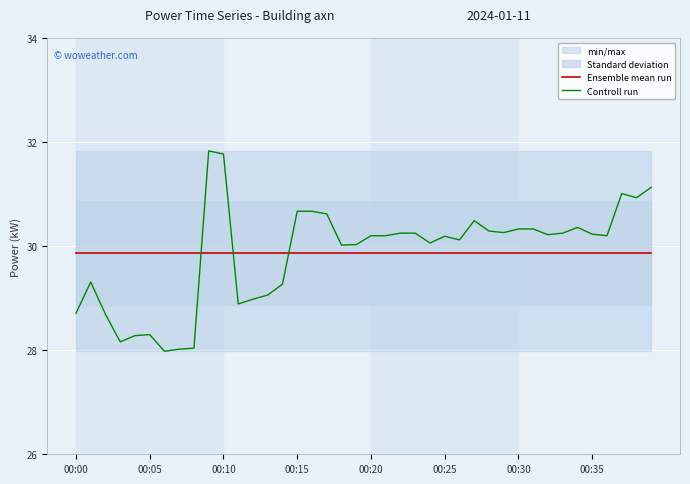

How many series are shown in this chart?

2